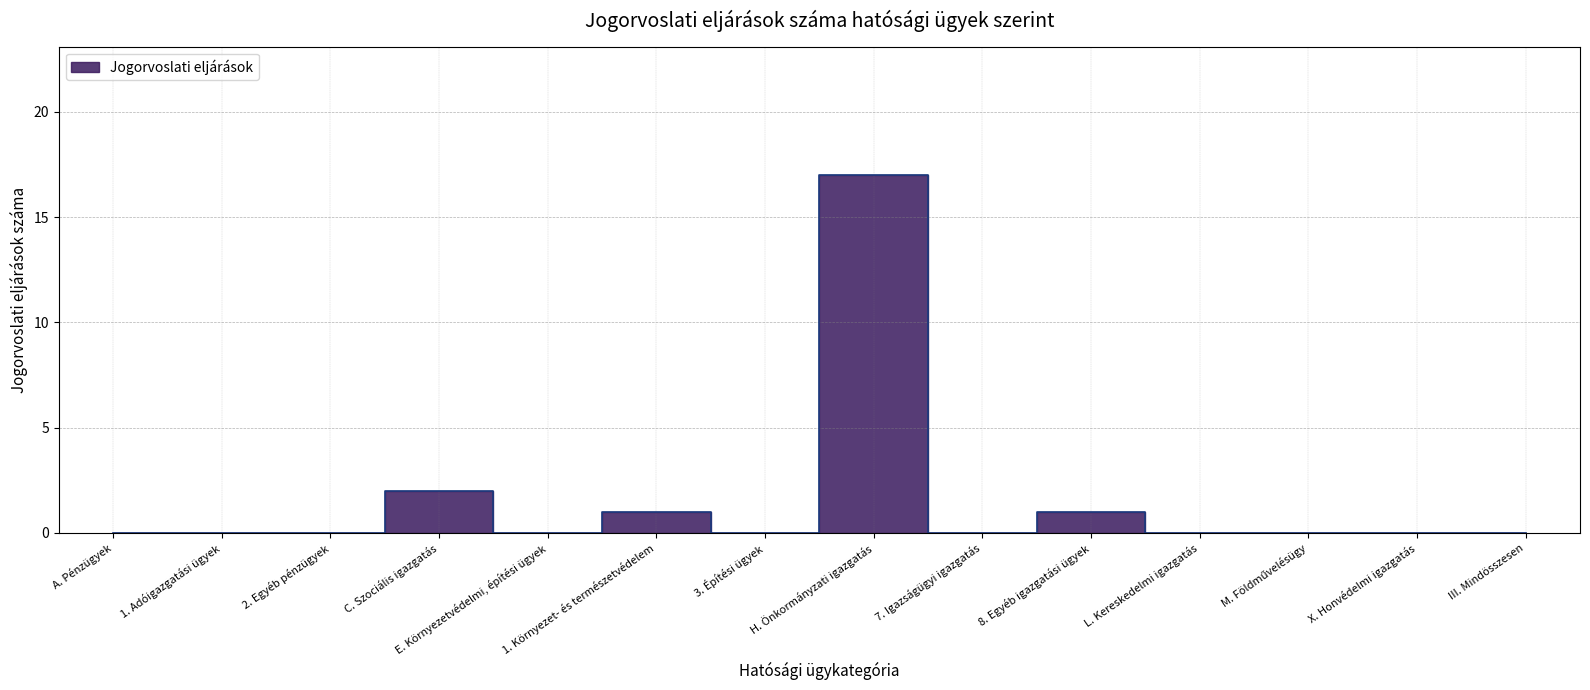

Does the chart have visible grid lines?

Yes